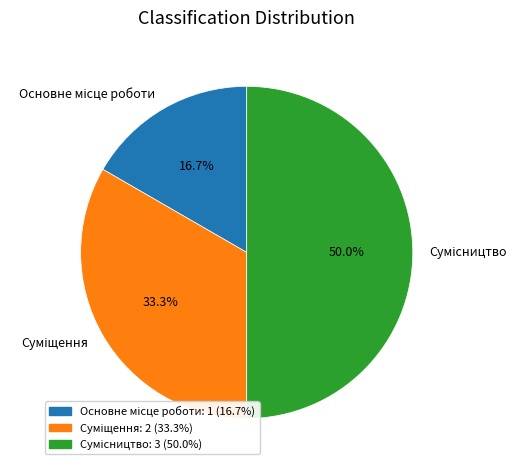

How many slices are in this pie chart?

3